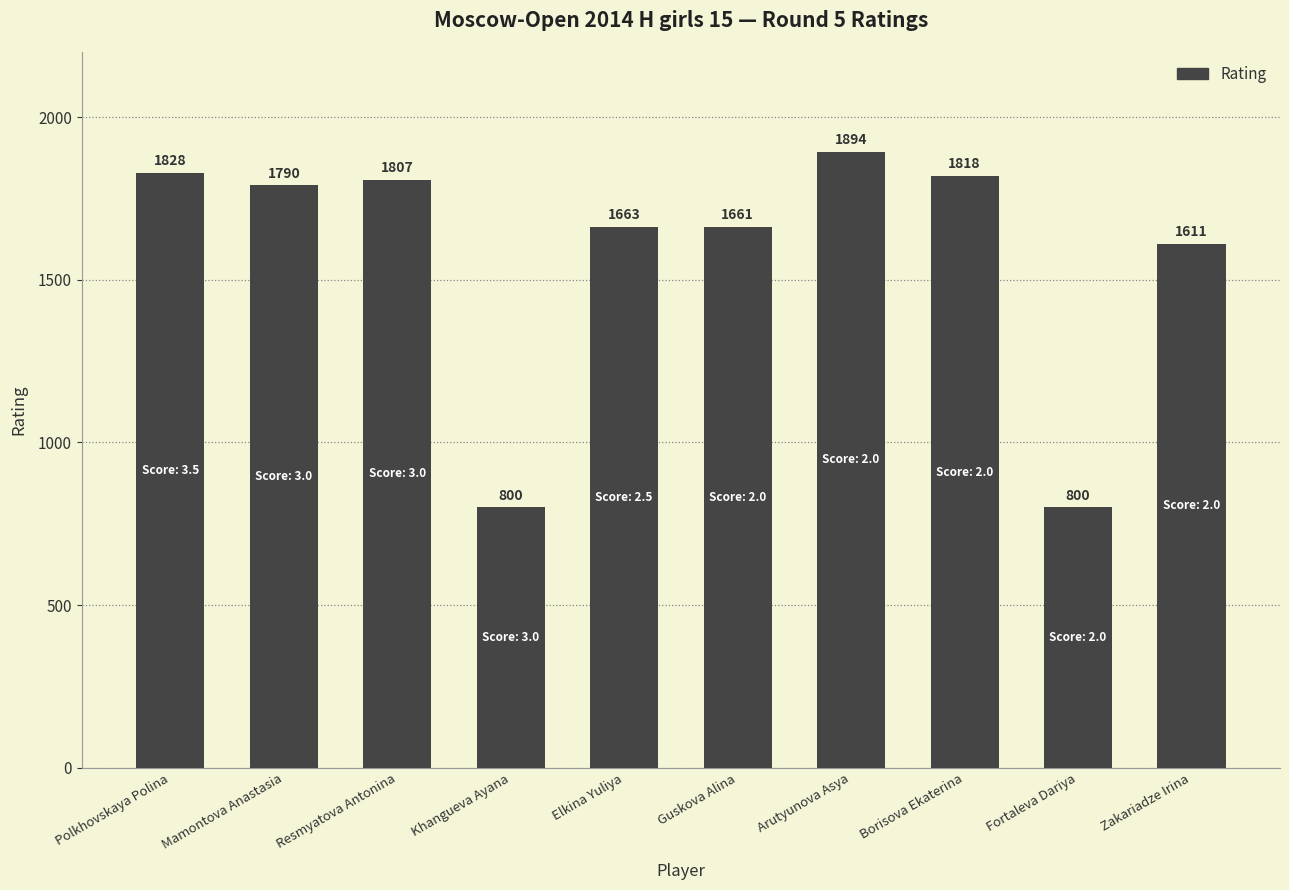

At which label does the data first exceed 1790?

Polkhovskaya Polina